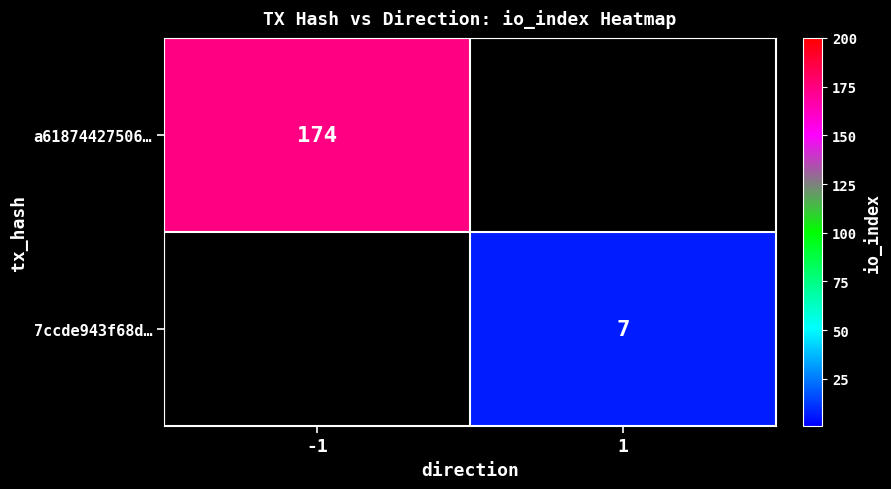

Is the value of 7ccde943f68d… at 1 greater than the value of a61874427506… at -1?

No